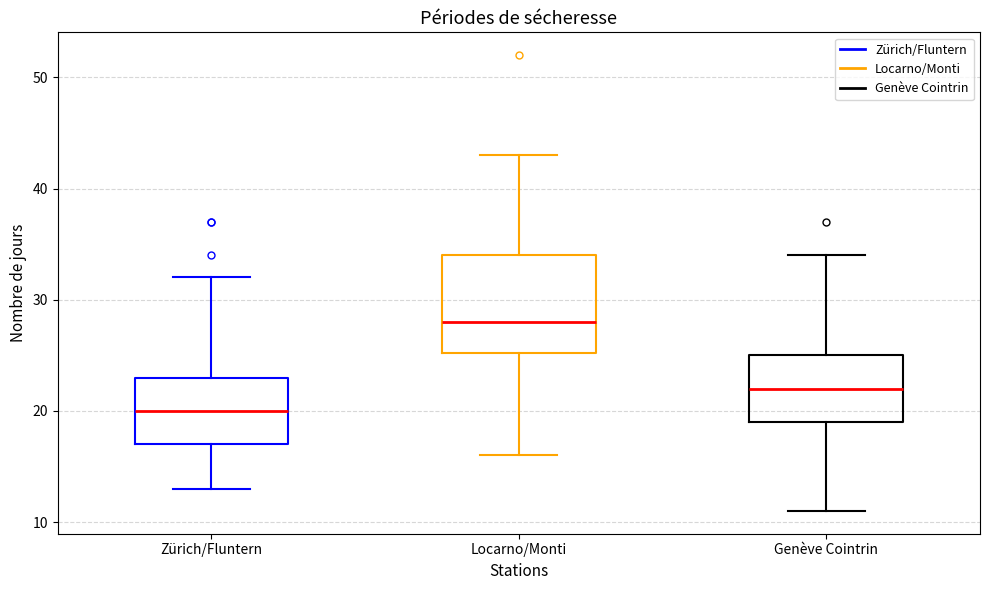

Where is the upper edge of the box for Zürich/Fluntern on the y-axis? The values are not printed on the chart, so give them approximately, as read against the axis.

23